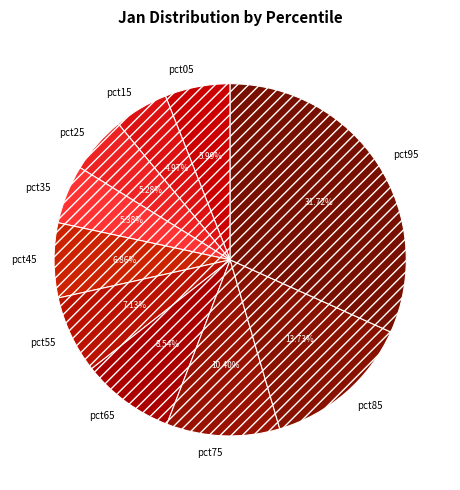

To the nearest percent, what percentage of the pie is pct45?

7%